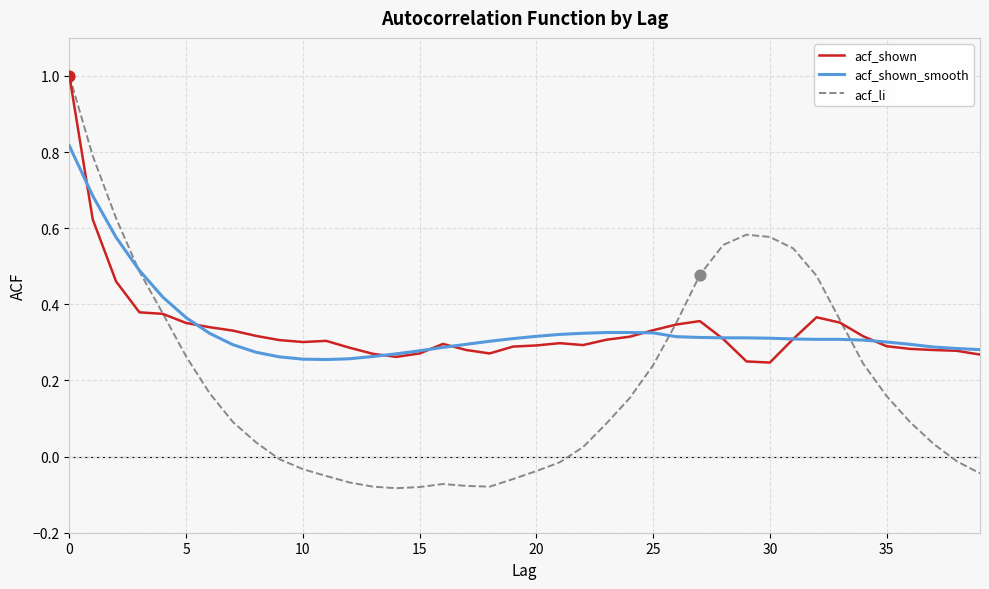

At how many categories does at least one series exceed 0?

40